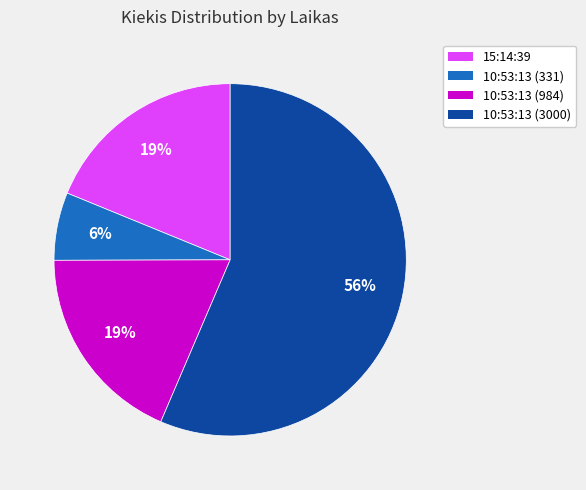

Is there a majority slice in this chart?

Yes